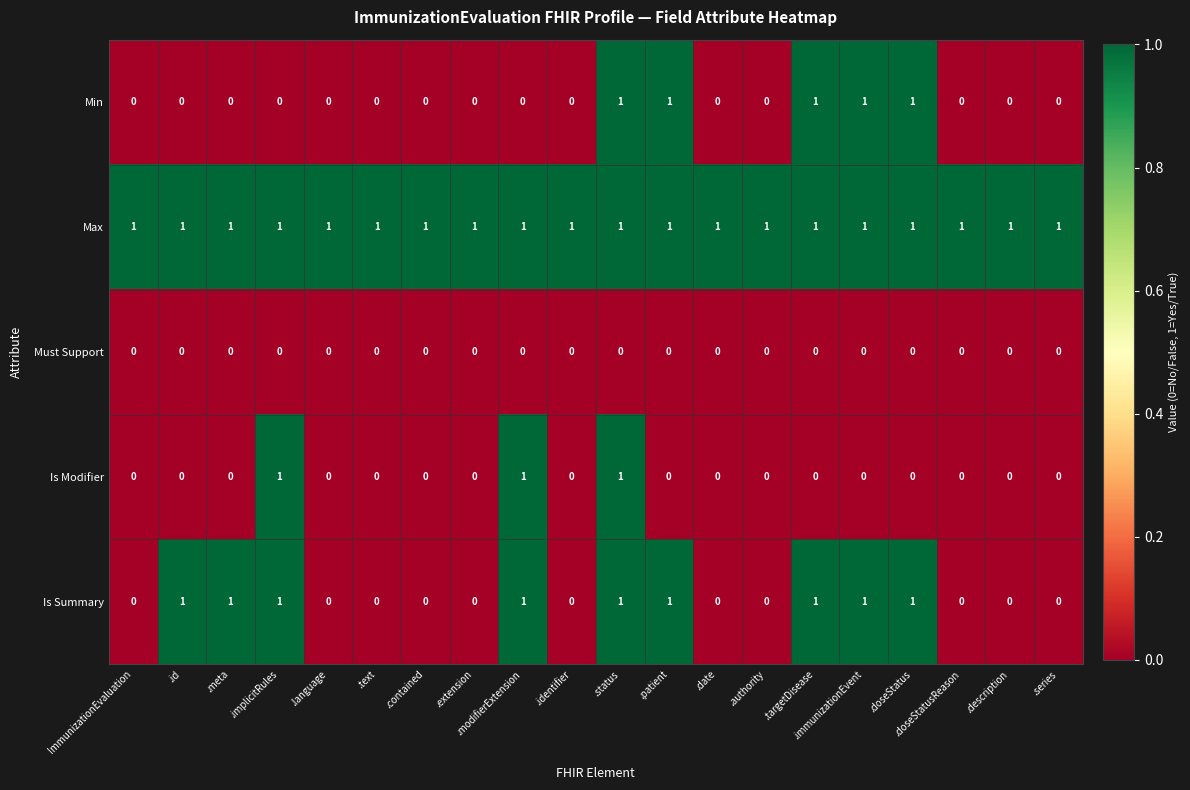

Which series has the largest total across all categories?

Max